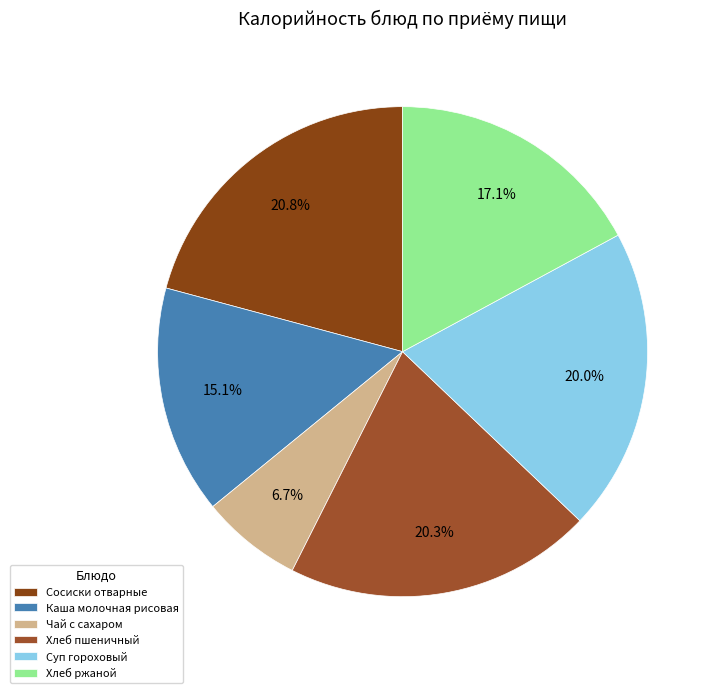

How many segments does this pie chart have?

6